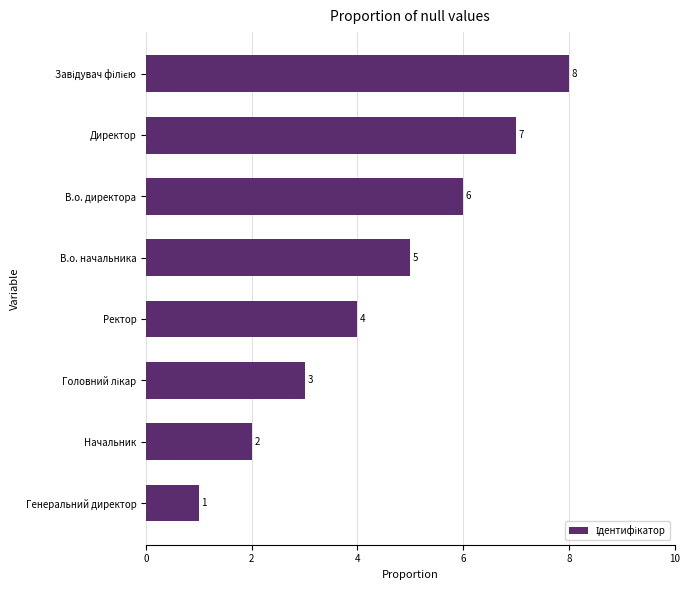

Between Начальник and Ректор, which is larger?

Ректор